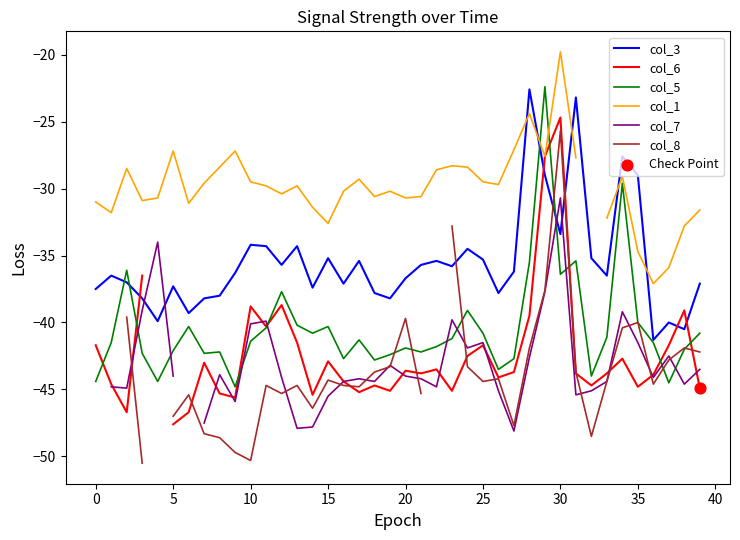

What are all the series names shown in the legend?

col_3, col_6, col_5, col_1, col_7, col_8